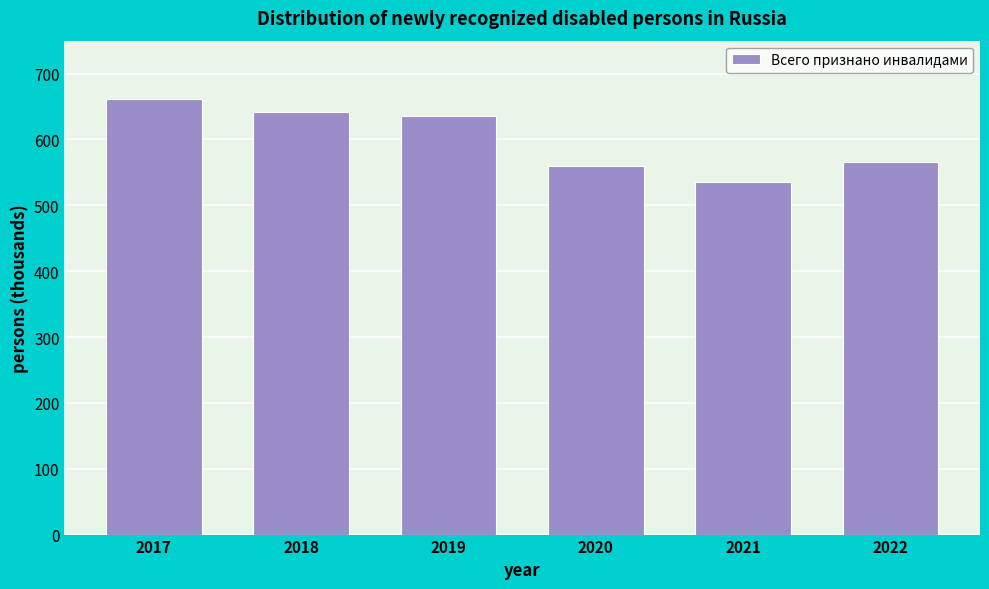

Reading left to right, transcribe all the data shown in this chart.

662	641	636	559	536	565